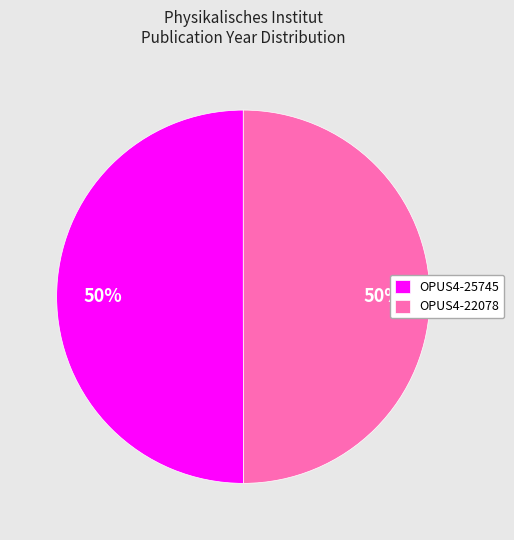

Do OPUS4-25745 and OPUS4-22078 together represent more than half of the pie?

Yes